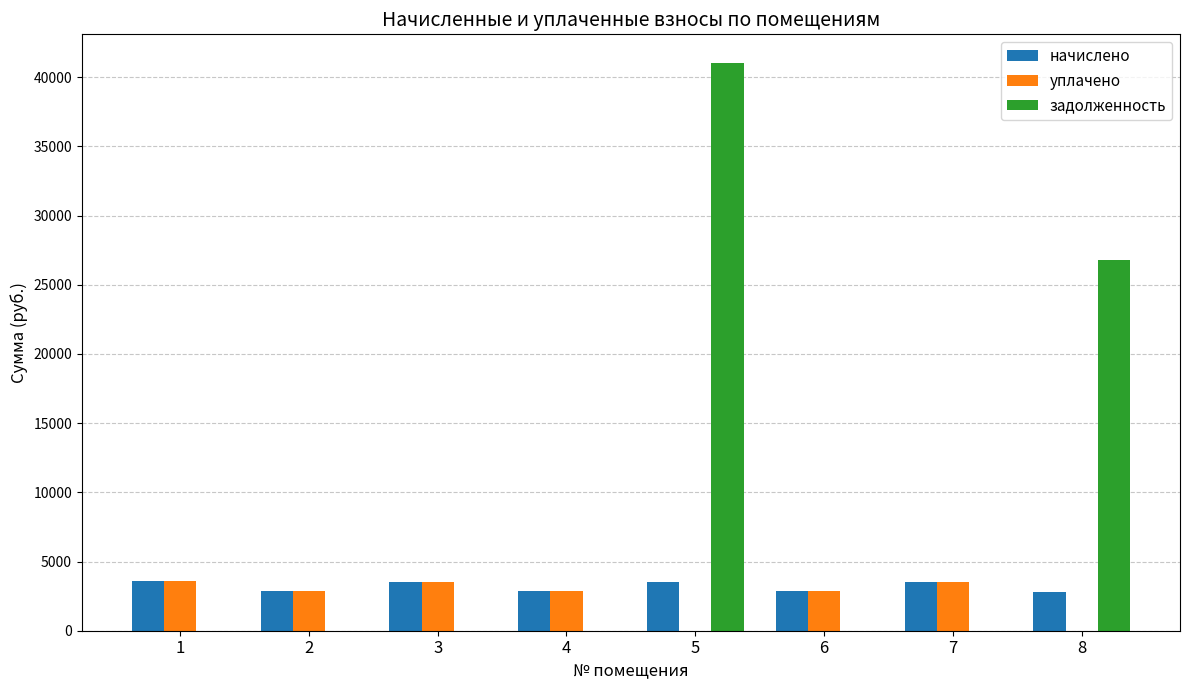

What is the maximum value for начислено?

3561.8